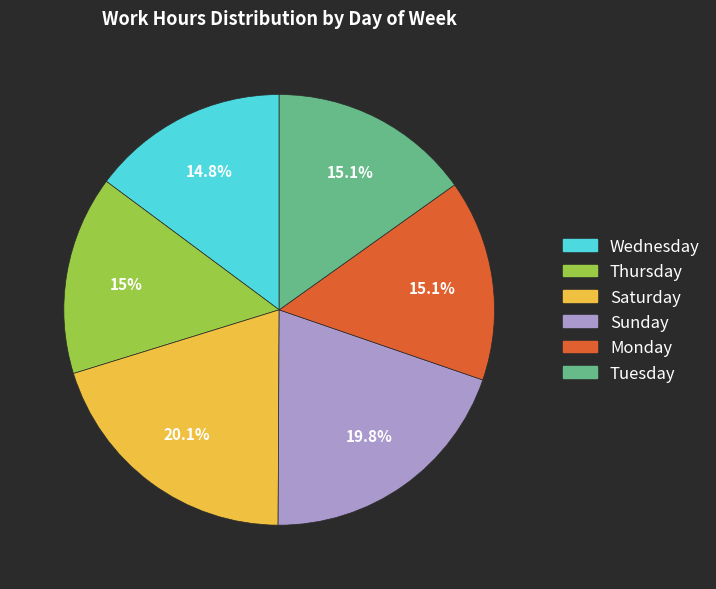

Does any single category account for the majority?

No